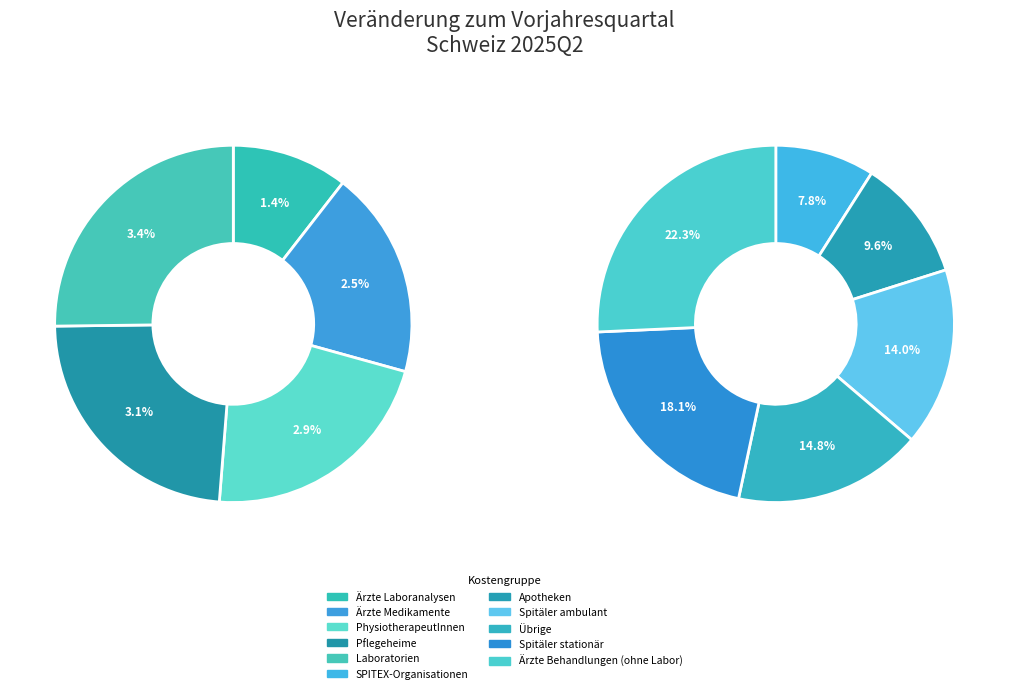

Is the sum of SPITEX-Organisationen and Spitäler stationär greater than half?

No